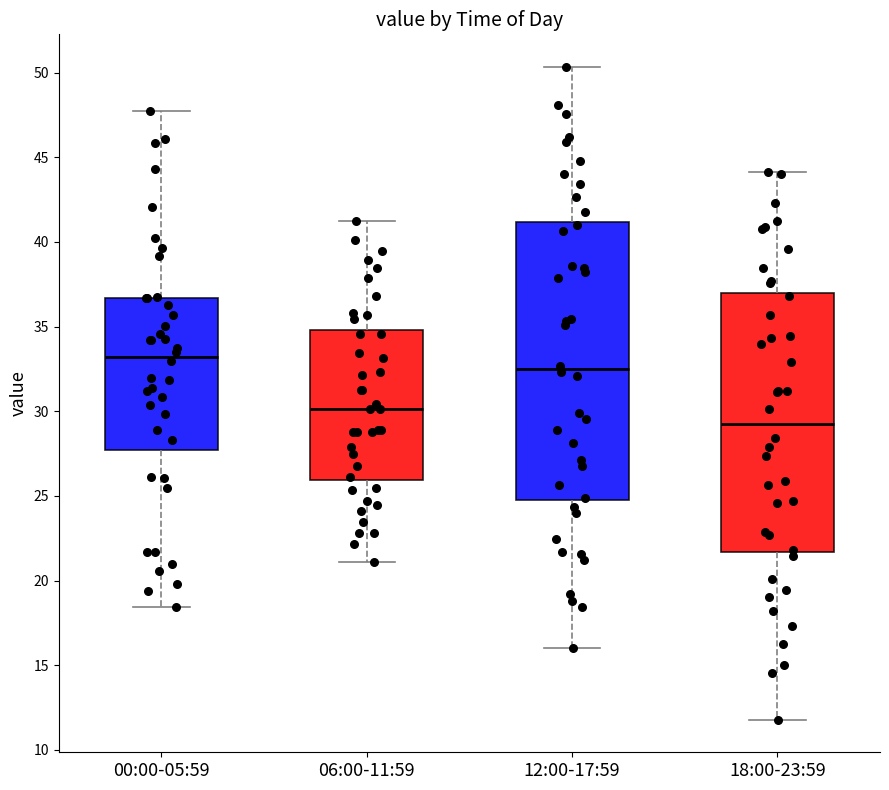

Where does the median line of the box for 00:00-05:59 sit on the y-axis? The values are not printed on the chart, so give them approximately, as read against the axis.

33.0